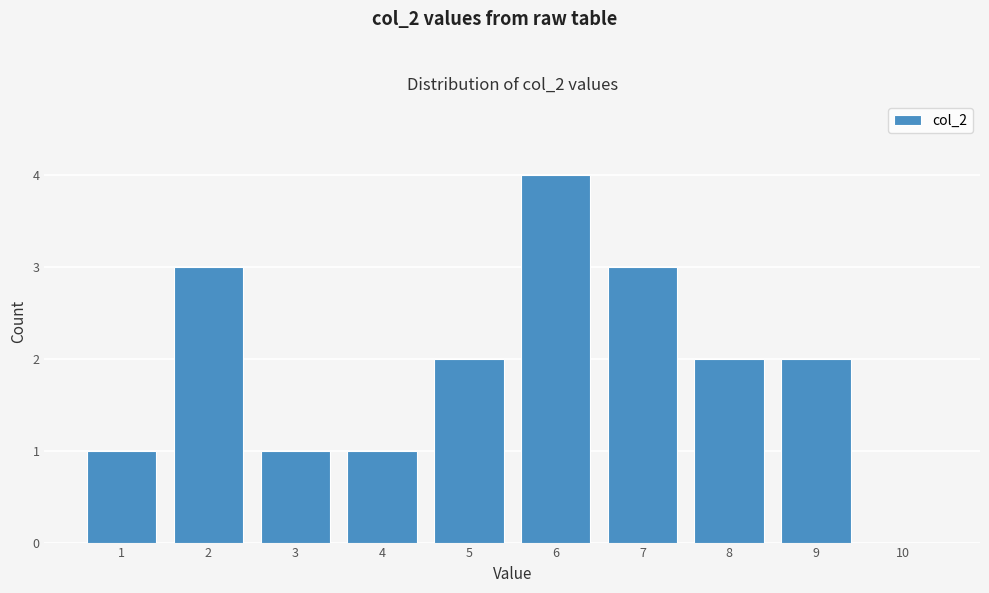

How tall is the bar that spans 6.5 to 7.5 on the x-axis? The values are not printed on the chart, so give them approximately, as read against the axis.

3